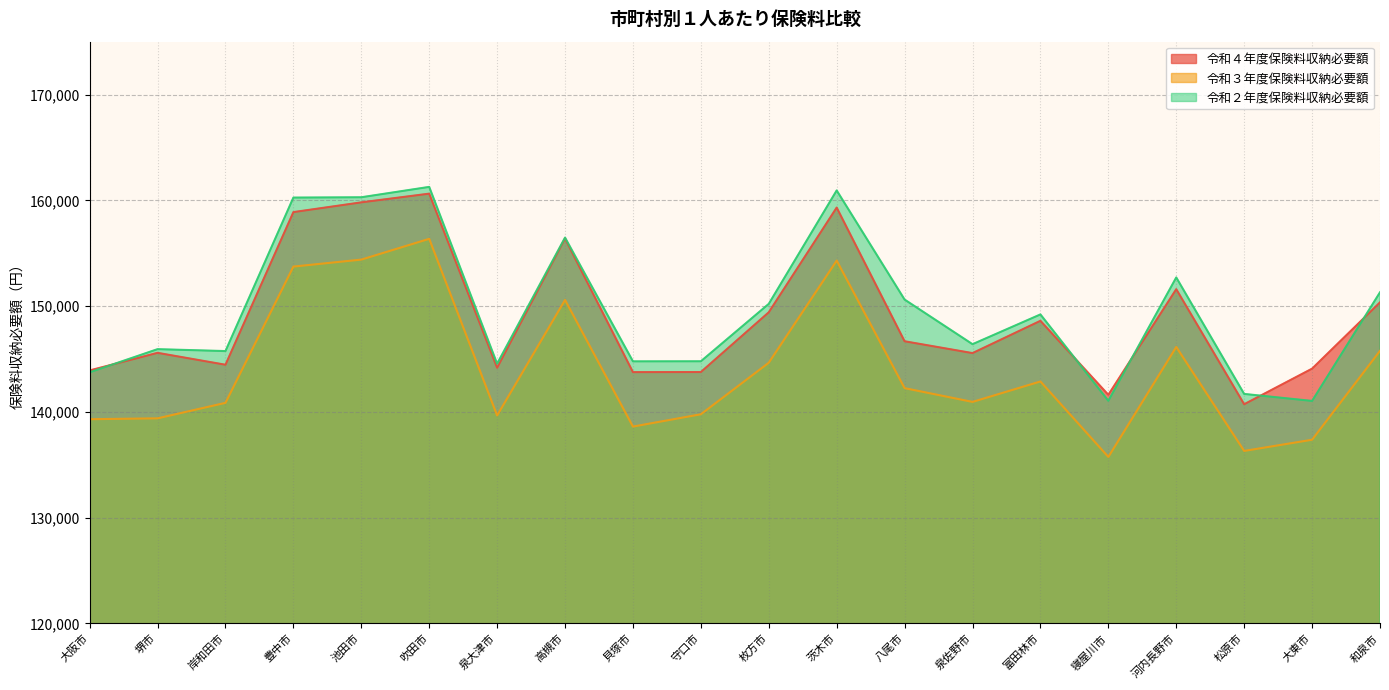

True or false: 令和４年度保険料収納必要額 has more than 1 interior local peaks.

True